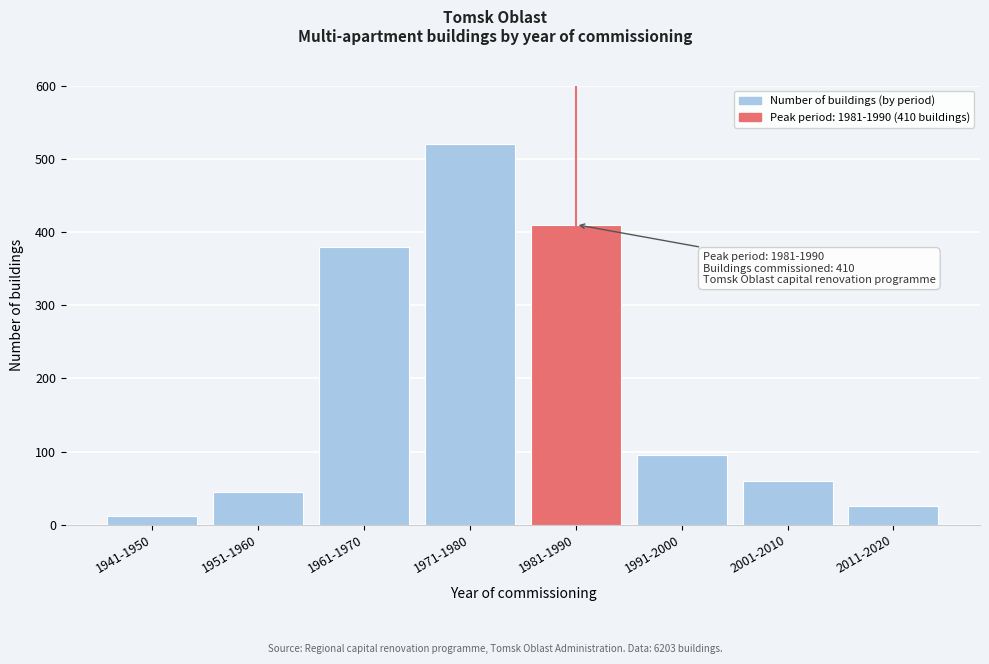

Reading left to right, transcribe all the data shown in this chart.

12	45	380	520	410	95	60	25